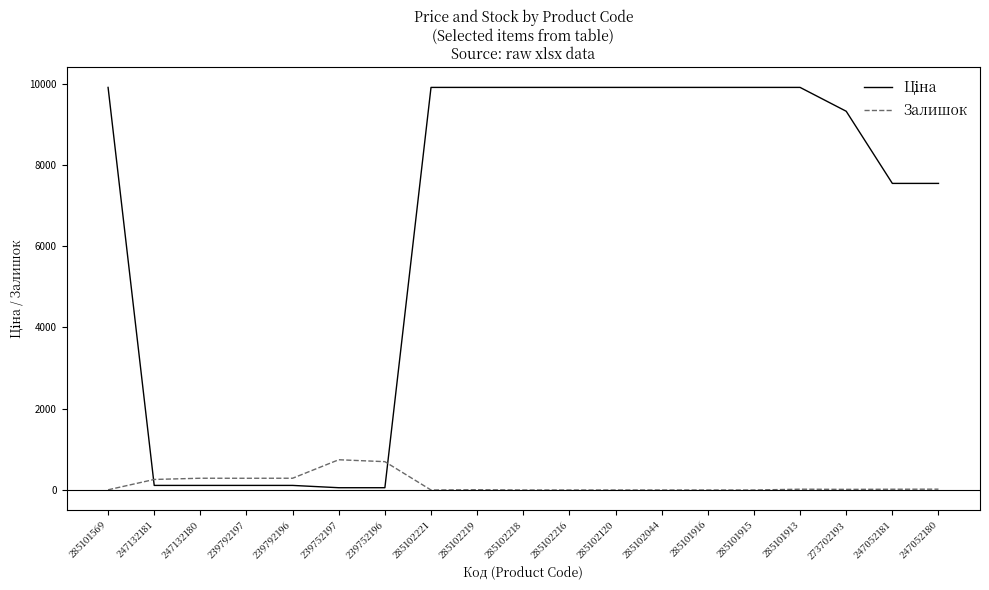

Where does the Залишок series first go above 16?

247132181